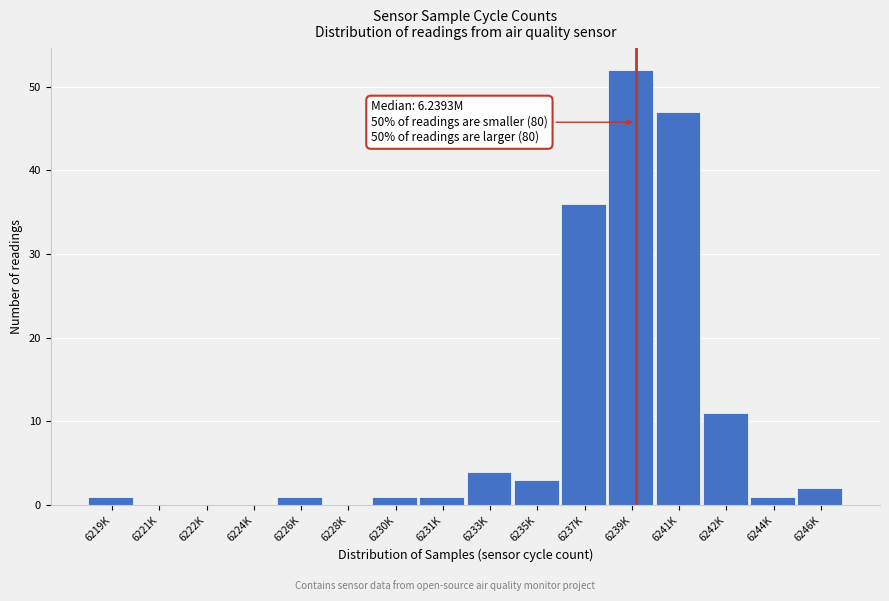

Reading right to left, what are all the values shown in this chart?

6246K=2	6244K=1	6242K=11	6241K=47	6239K=52	6237K=36	6235K=3	6233K=4	6231K=1	6230K=1	6228K=0	6226K=1	6224K=0	6222K=0	6221K=0	6219K=1